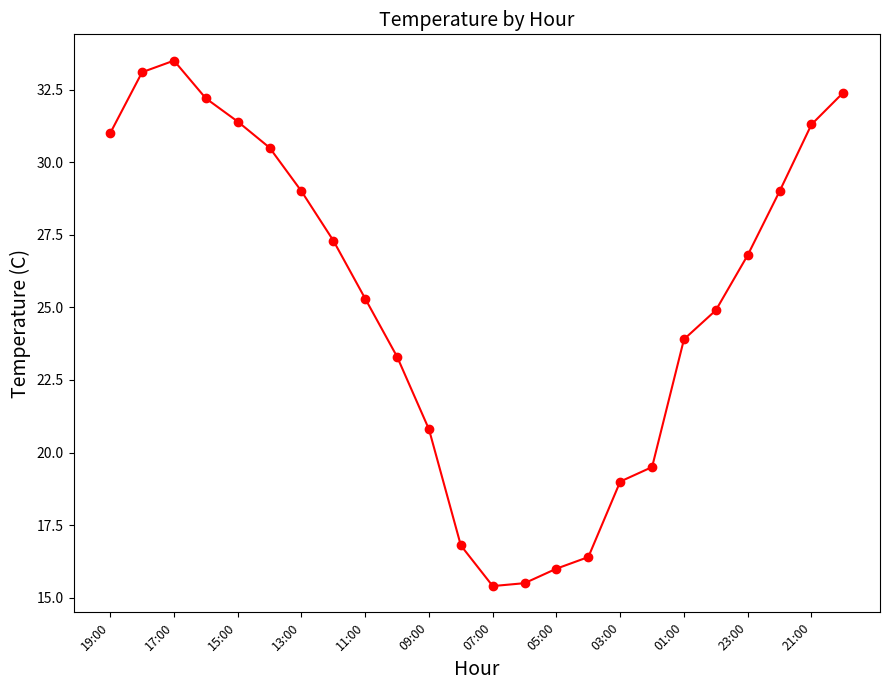

What is the value of the 8th point from the left?

27.3